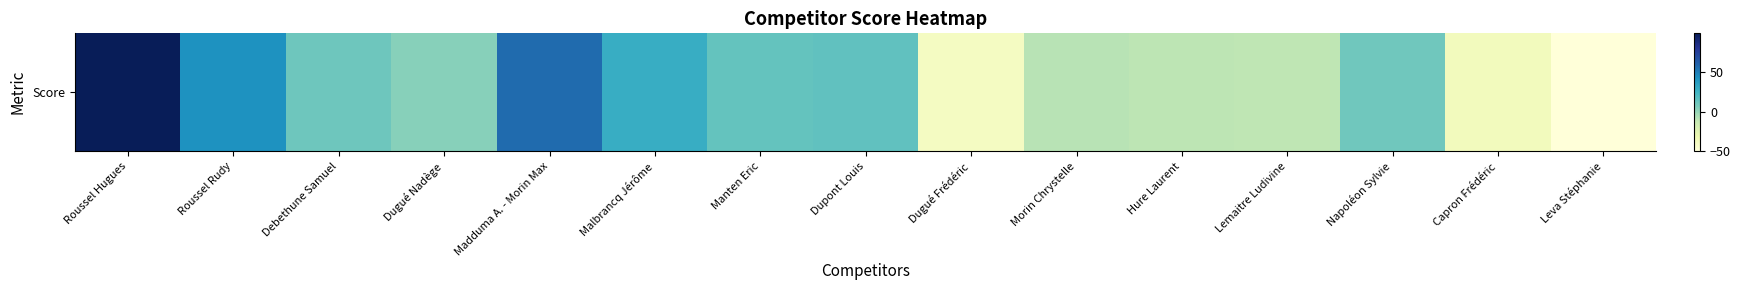

Is it true that the value at Roussel Hugues is 99?

True